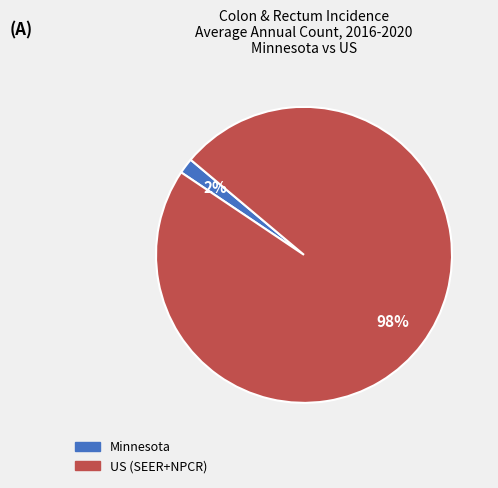

Which has a higher value, US (SEER+NPCR) or Minnesota?

US (SEER+NPCR)